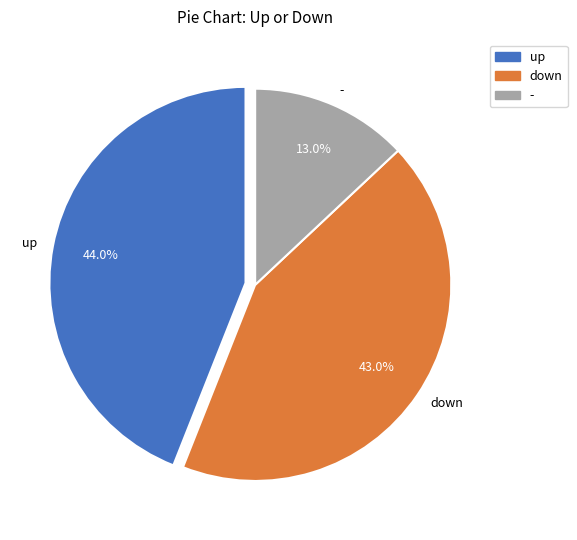

Rank the categories by value from highest to lowest.

up, down, -